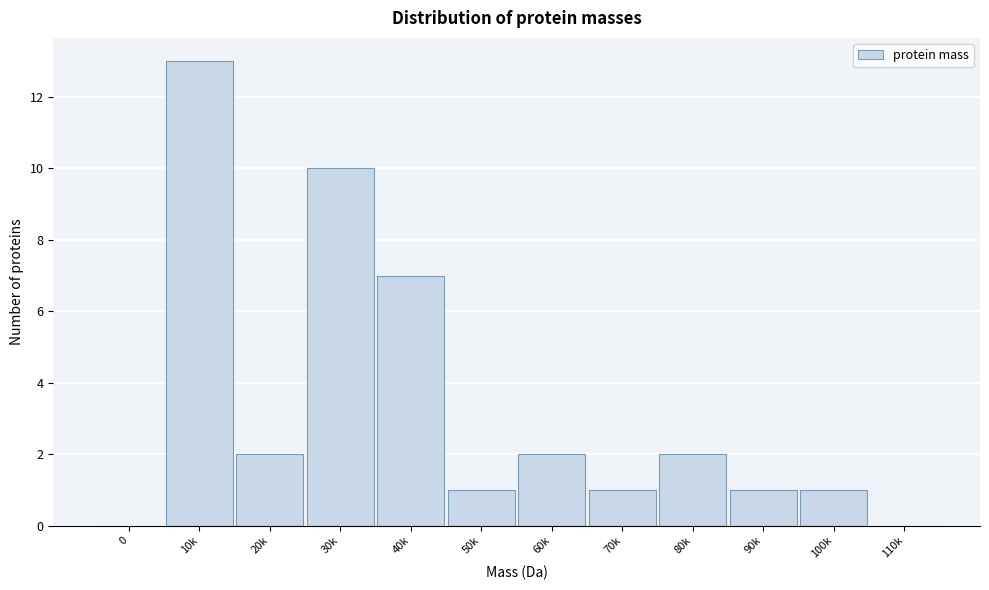

Reading left to right, list all the values displayed in this chart.

0=0	10k=13	20k=2	30k=10	40k=7	50k=1	60k=2	70k=1	80k=2	90k=1	100k=1	110k=0